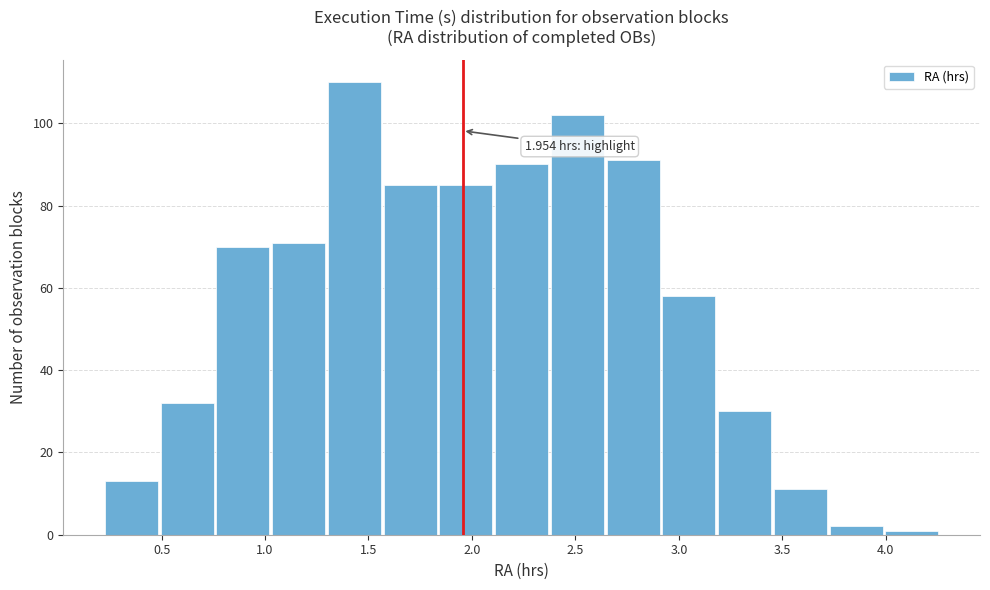

Over which range of the x-axis is the bar tallest?

1.30 to 1.55